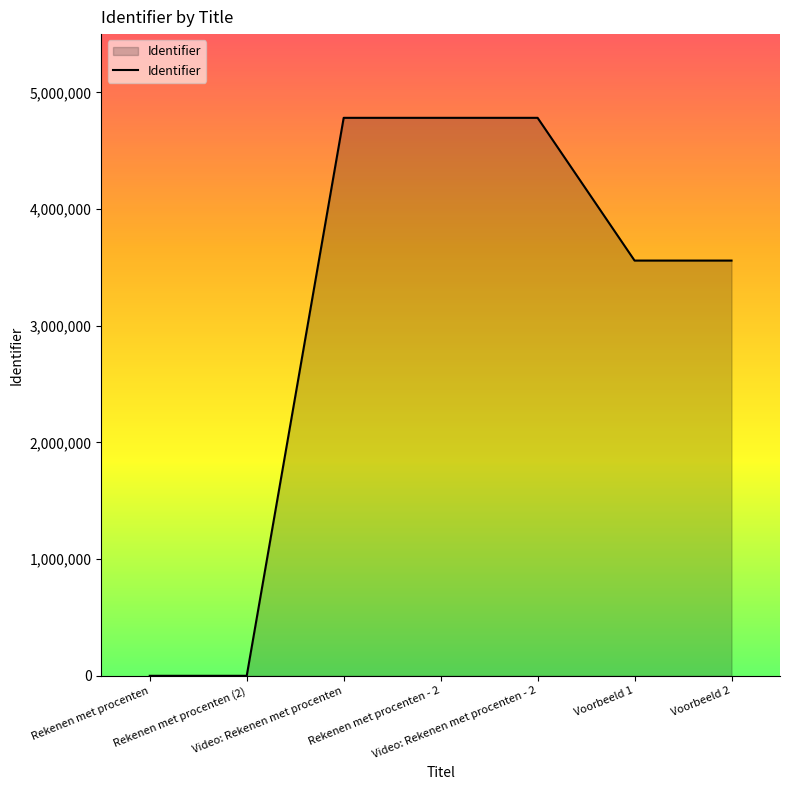

True or false: the data has more than 0 interior local peaks.

True